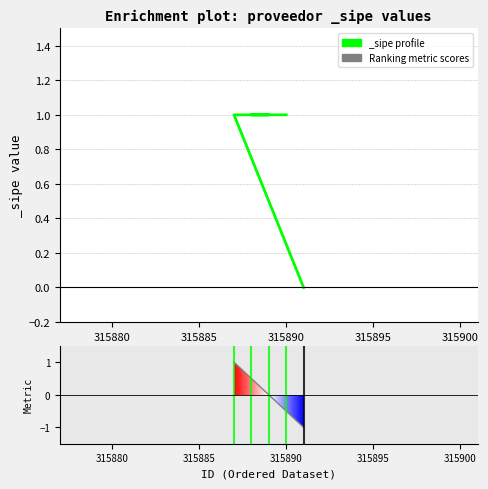

Count the number of data series in this chart.

1